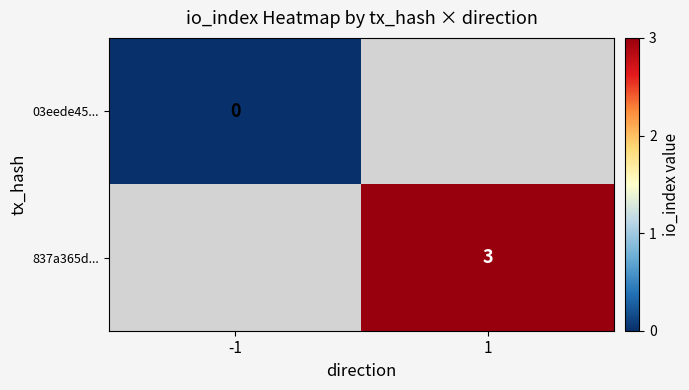

The 837a365d... series shows 5.0 at 1. True or false?

False